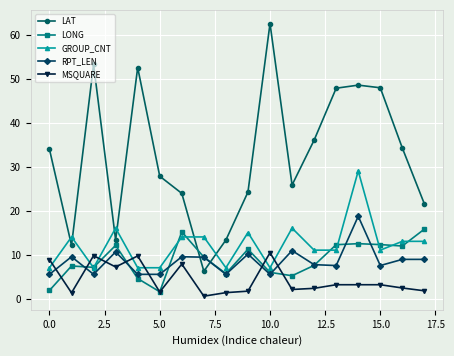

Which series has the widest spread of values?

LAT